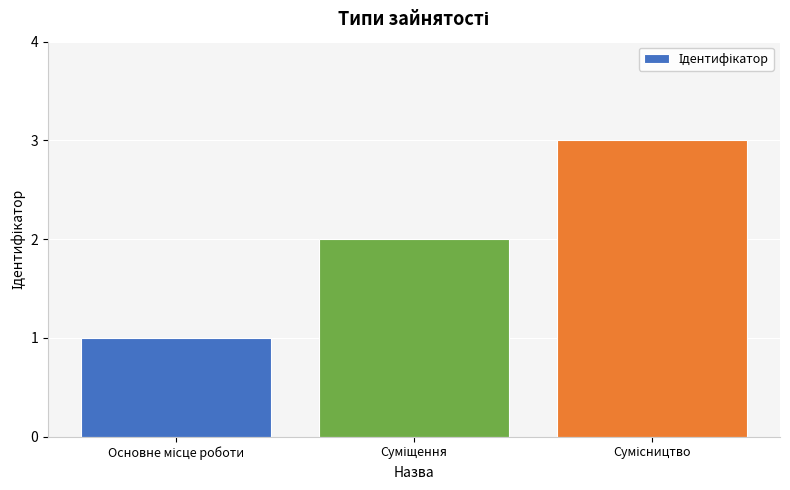

What is the sum of all values?

6